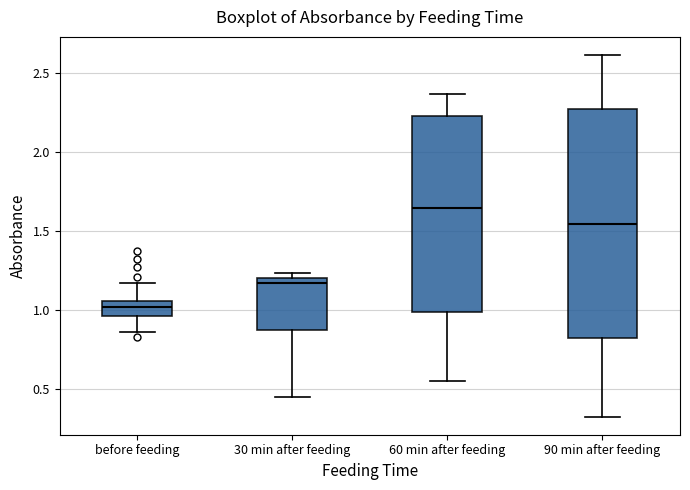

Comparing the boxes themselves (not the whiskers), which one is the tallest?

90 min after feeding